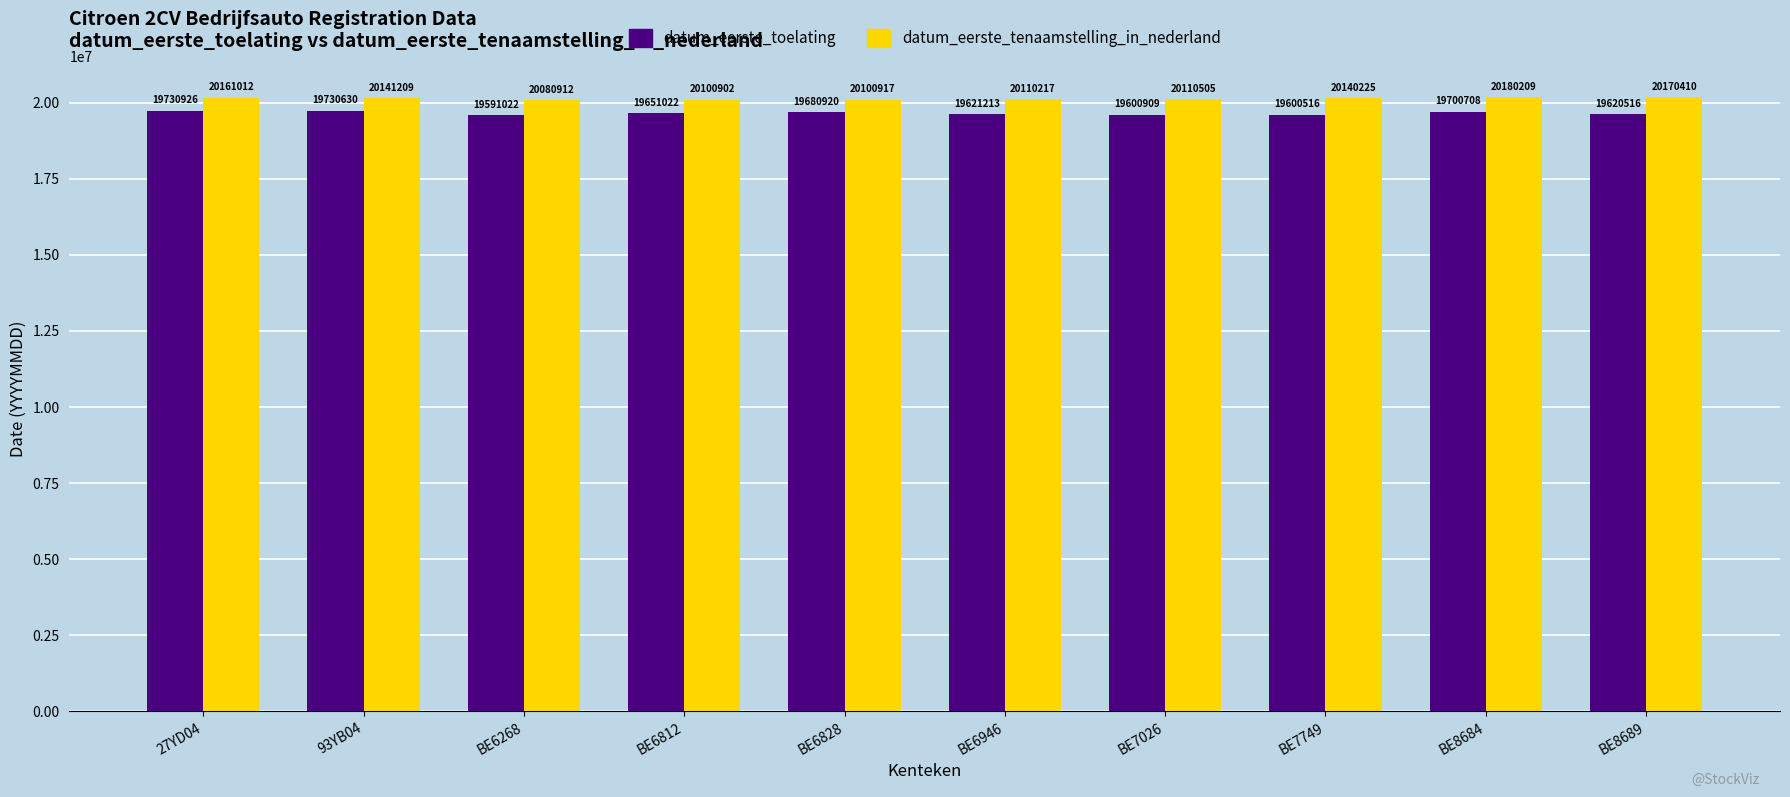

What is the sum of all datum_eerste_toelating values?

196528382